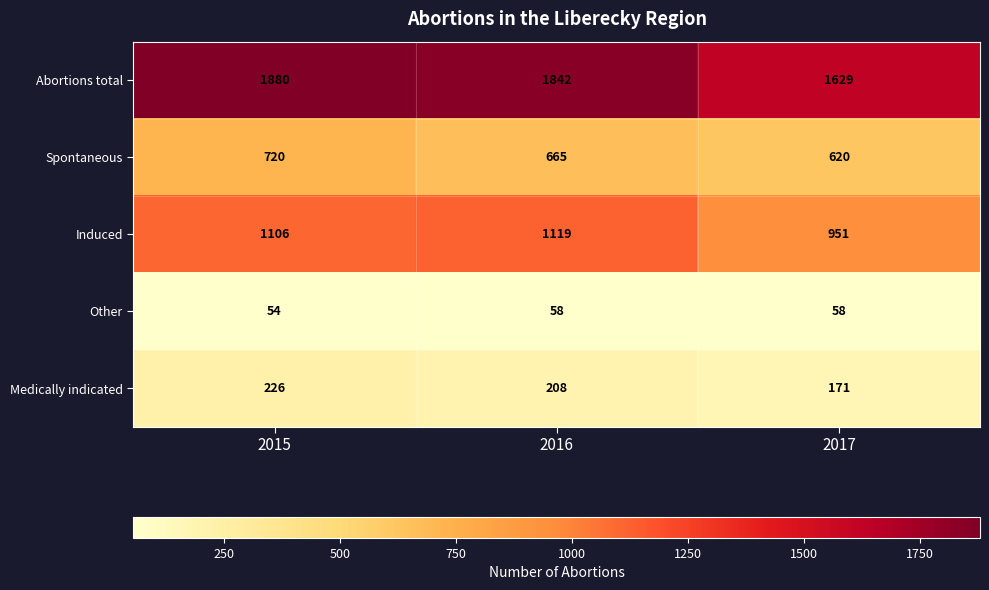

Count the number of data series in this chart.

5